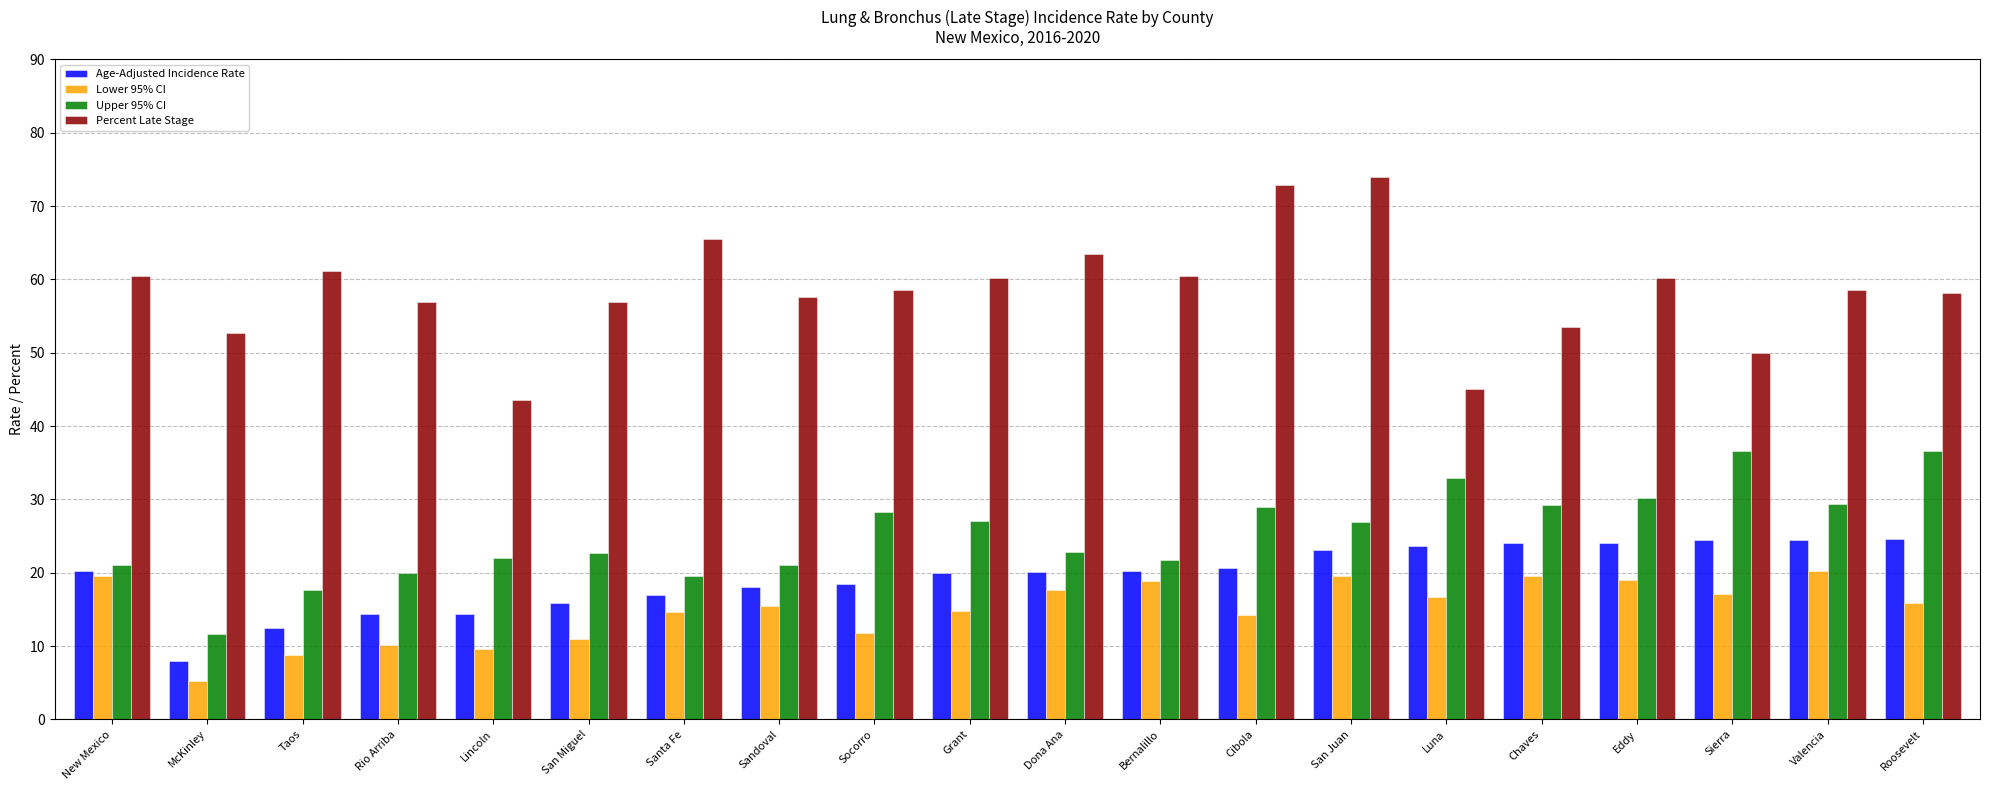

What is the label of the 16th bar from the right?

Lincoln